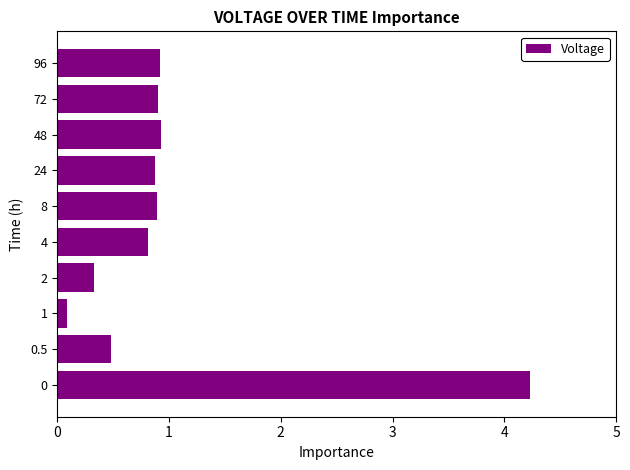

What is the difference between the second highest and second lowest values?

0.6